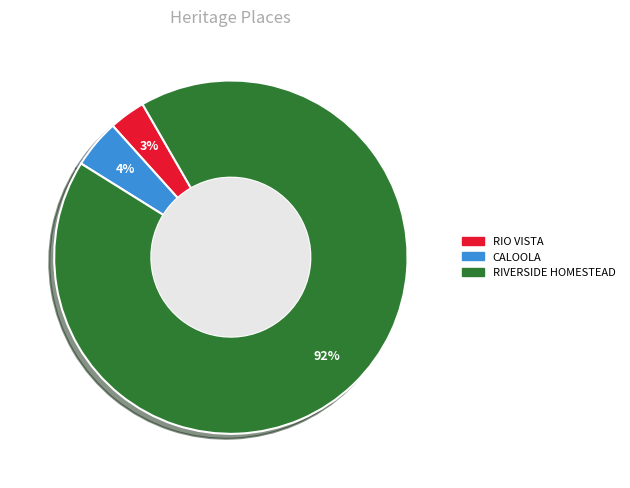

To the nearest percent, what percentage of the pie is RIO VISTA?

3%